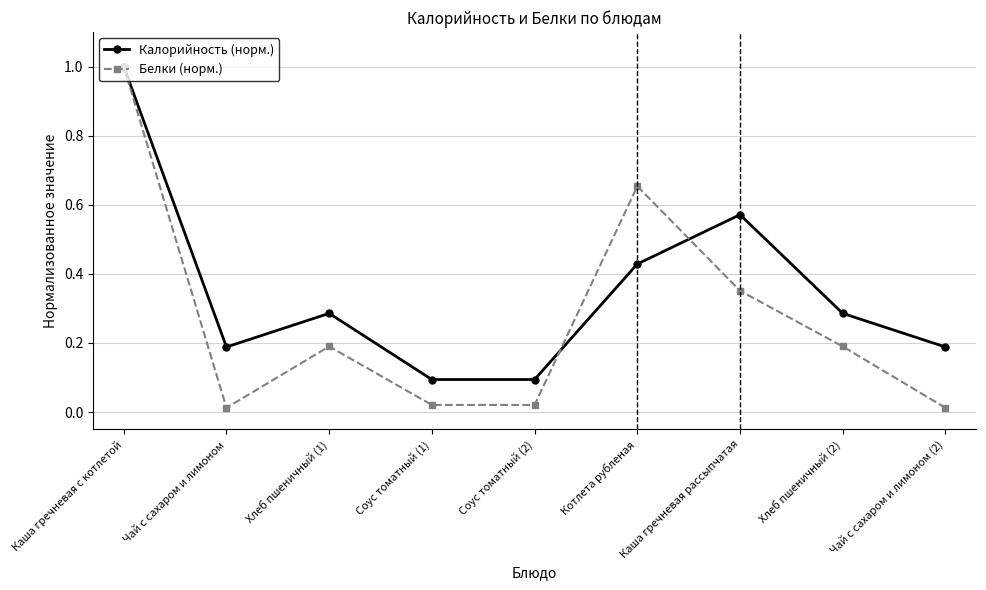

List the series in order of their overall mean, lowest first.

Белки (норм.), Калорийность (норм.)